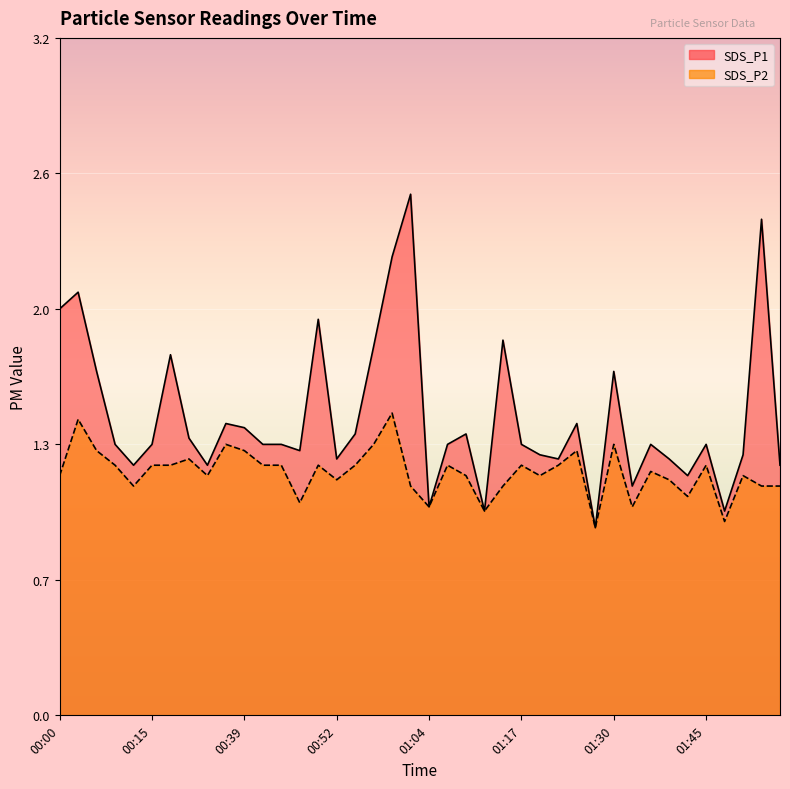

At which category is the sum across all series the highest?

00:59